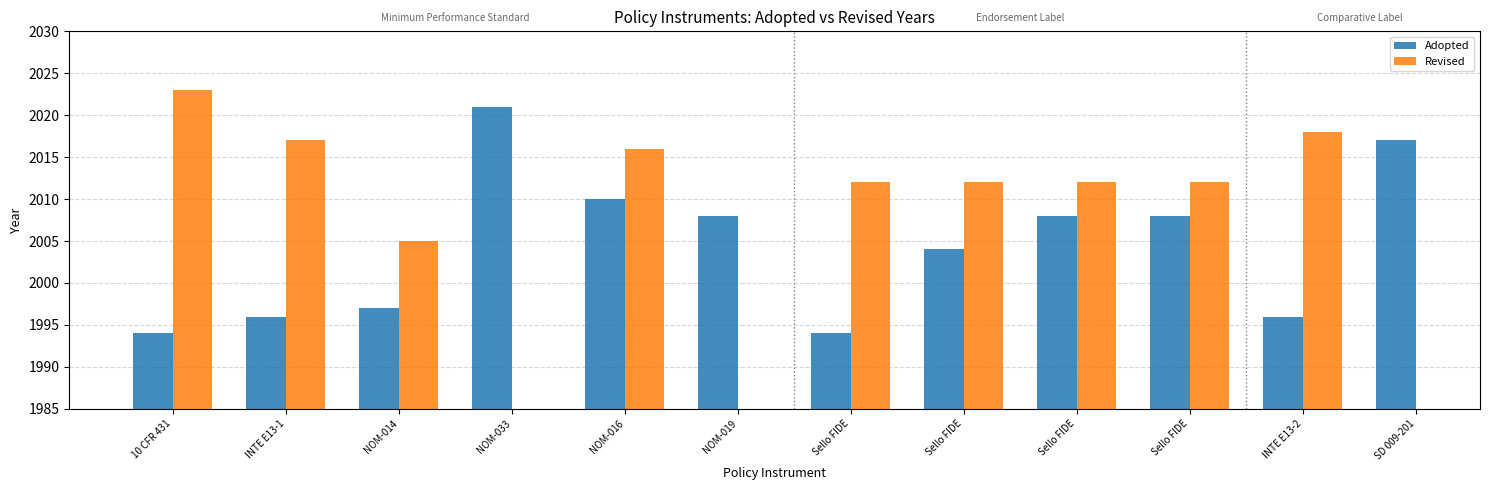

What is the difference between the highest and lowest values at Sello FIDE?

18.0